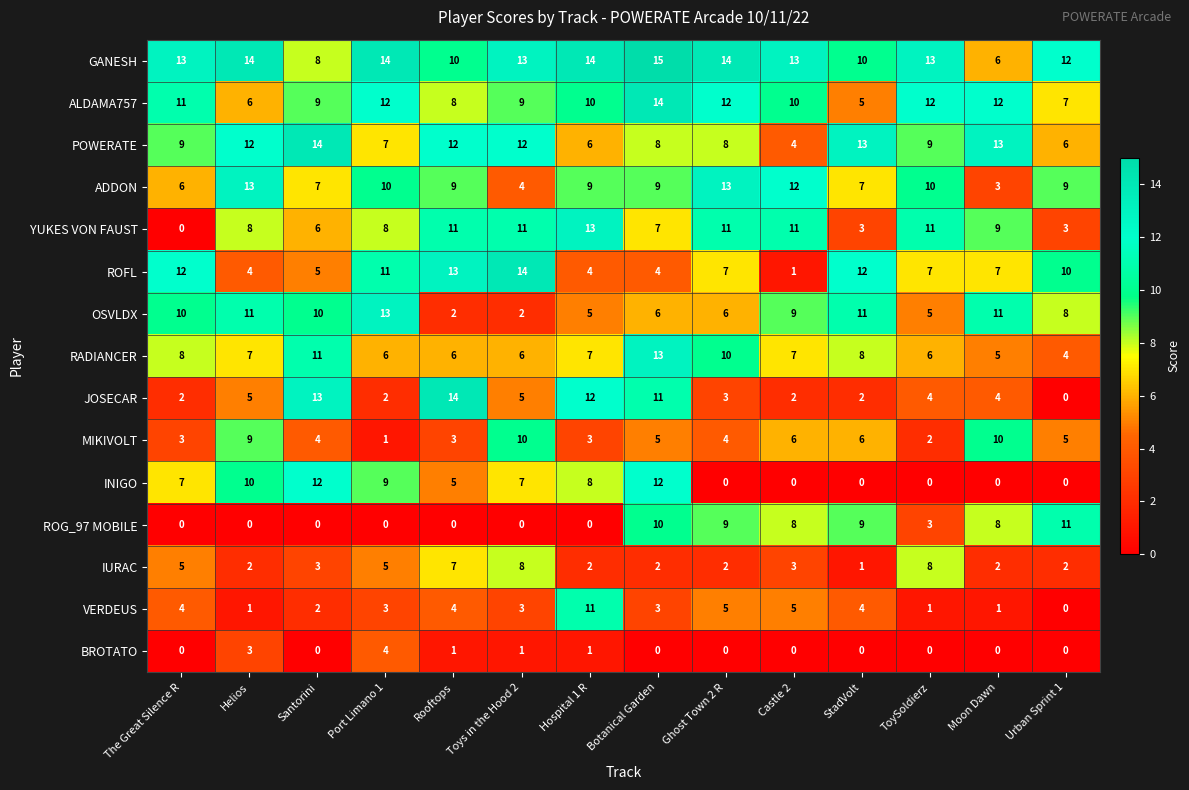

What value does the GANESH series have at The Great Silence R?

13